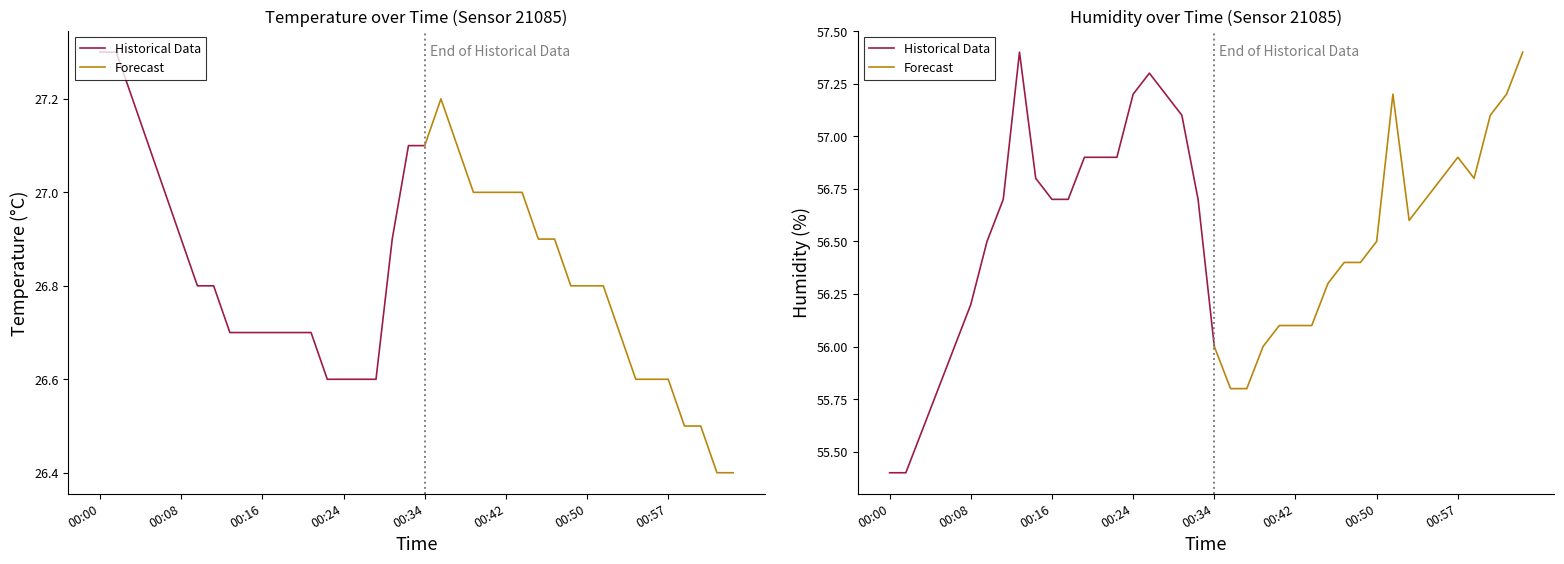

What is the minimum value for humidity?

55.4